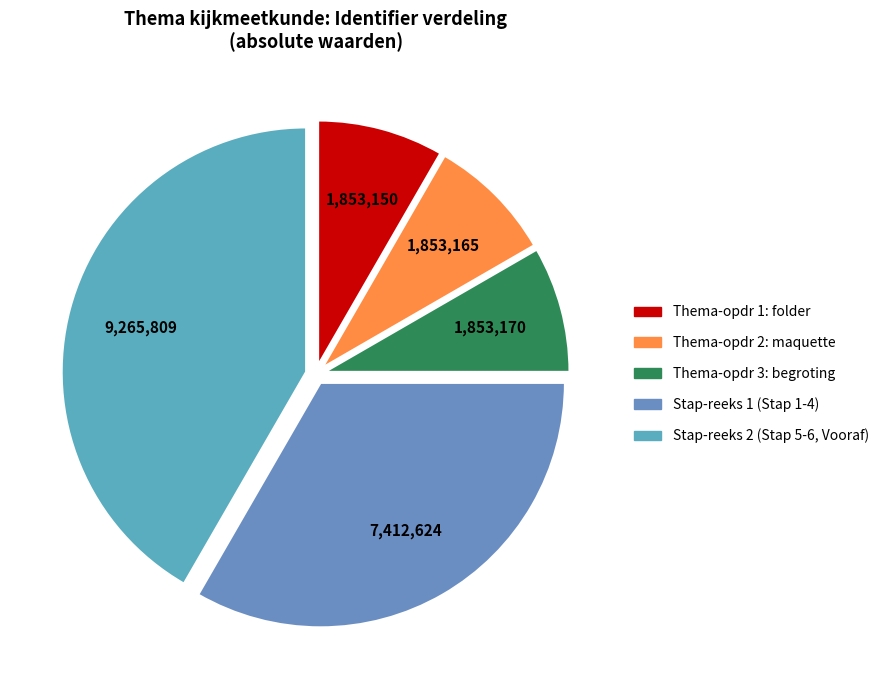

Is there a majority slice in this chart?

No